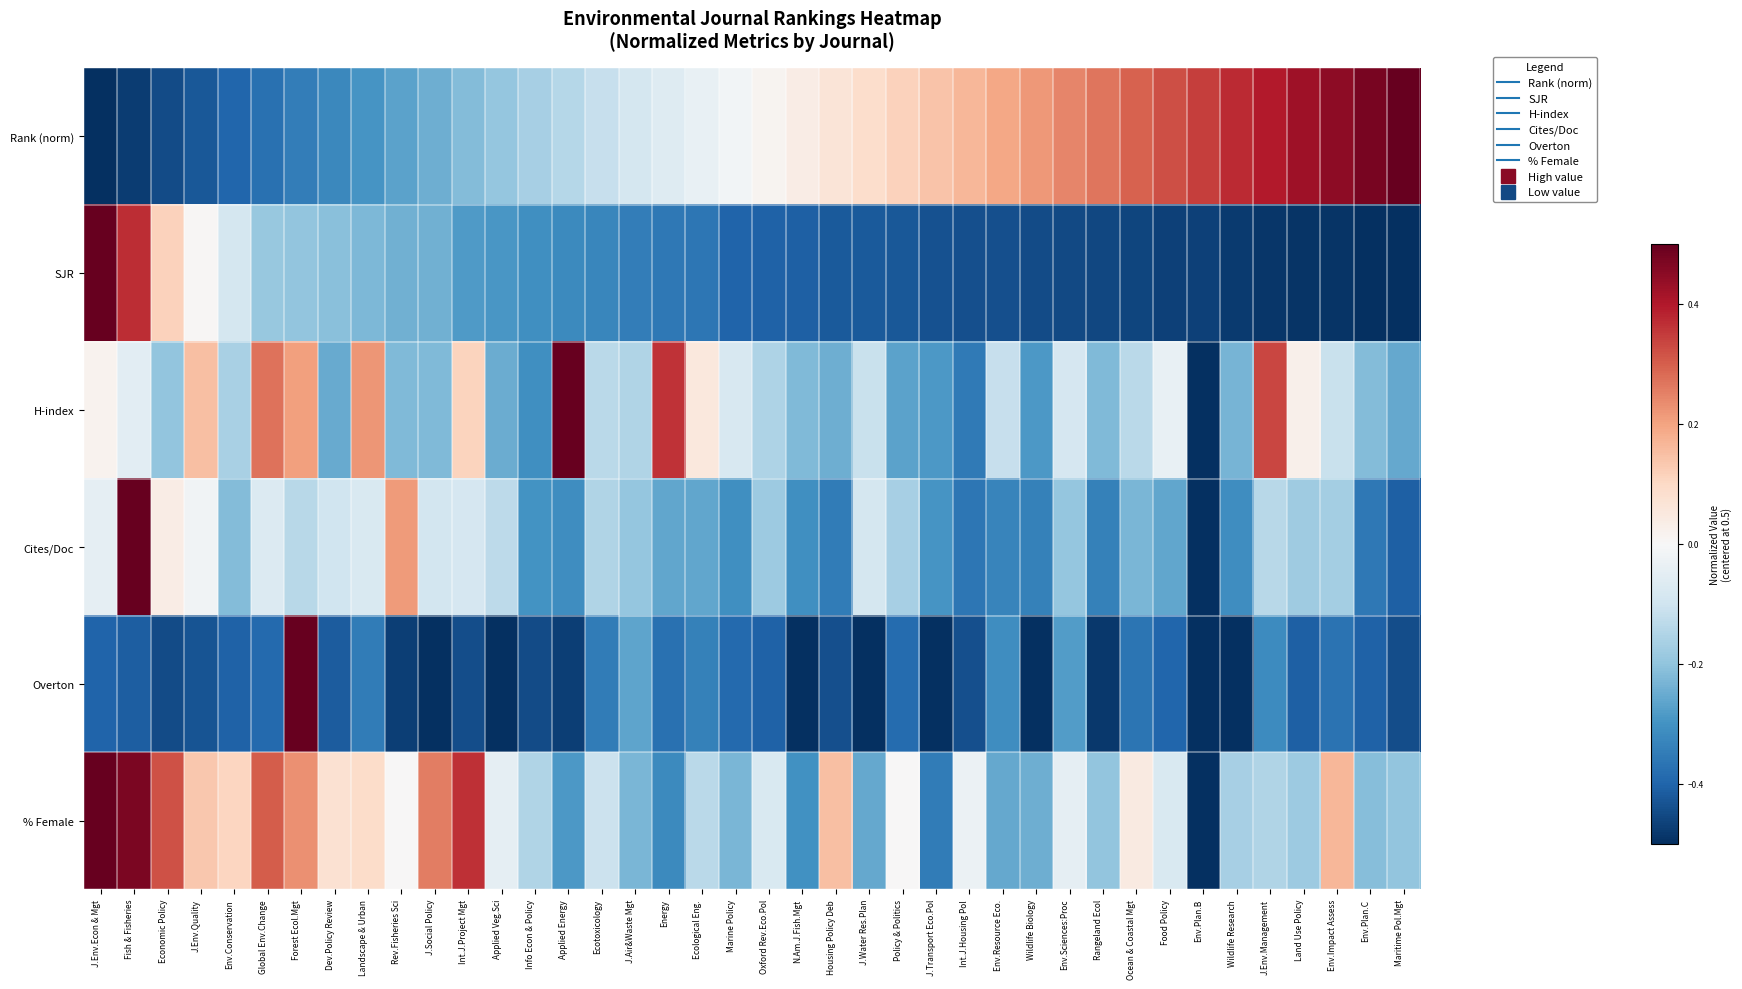

Which has a higher value, J.Social Policy or Wildlife Research?

Wildlife Research